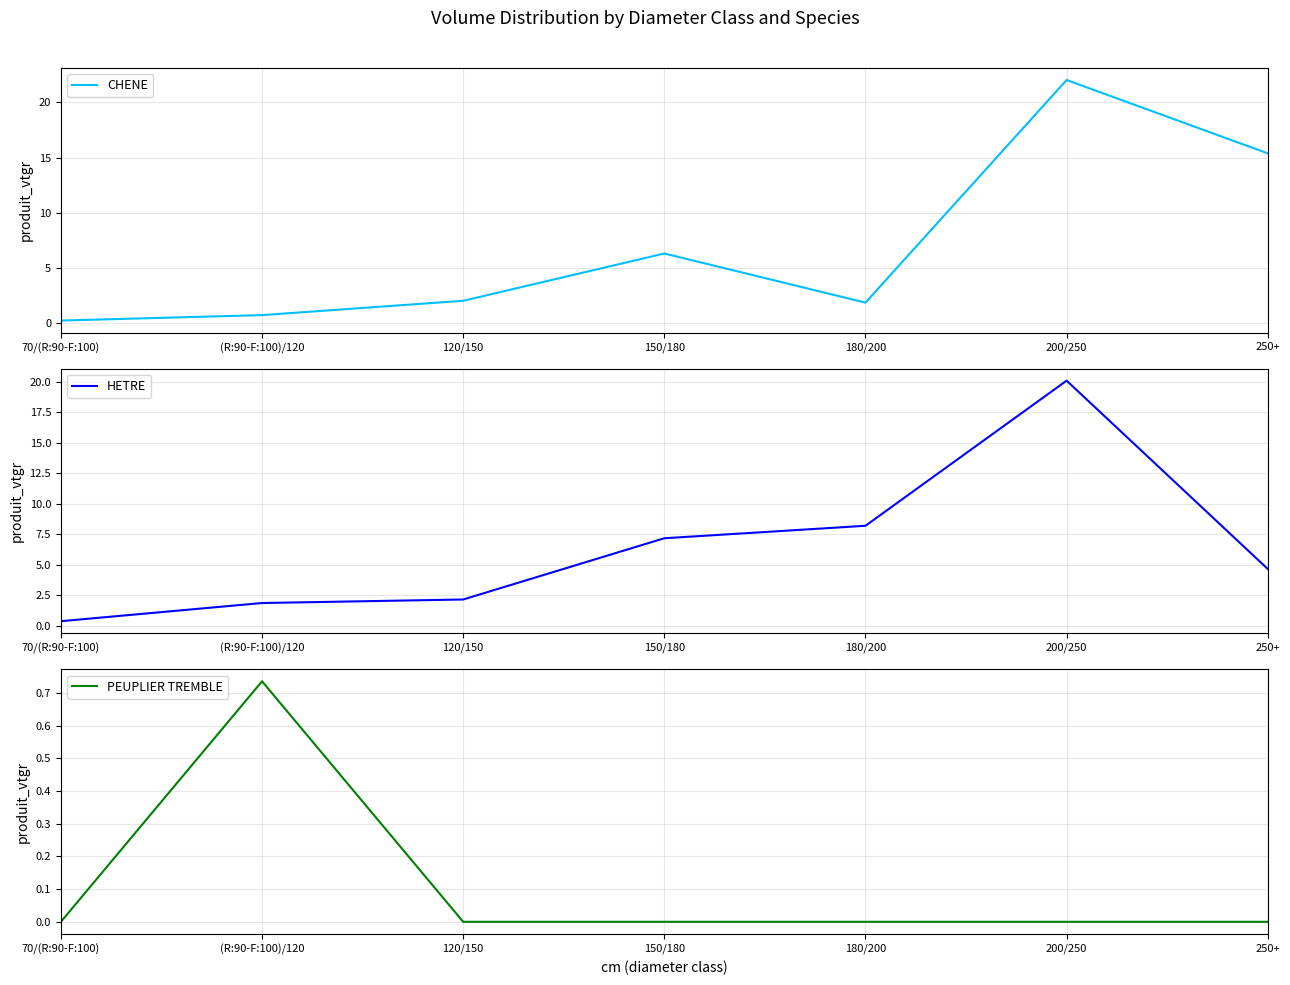

Rank the series at 150/180 from lowest to highest value.

PEUPLIER TREMBLE, CHENE, HETRE